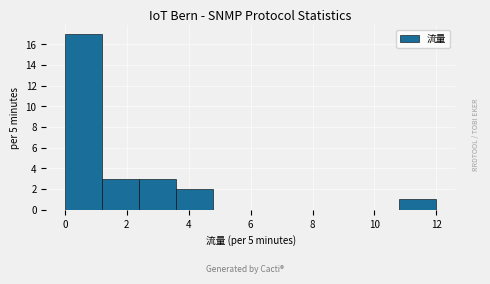

Reading left to right, transcribe this chart: for each bar, give the range it covers on the x-axis and its height. The values are not printed on the chart, so give them approximately, as read against the axis.

0.0 to 1.2: 17
1.2 to 2.4: 3
2.4 to 3.6: 3
3.6 to 4.8: 2
4.8 to 6.0: 0
6.0 to 7.2: 0
7.2 to 8.4: 0
8.4 to 9.6: 0
9.6 to 10.8: 0
10.8 to 12.0: 1